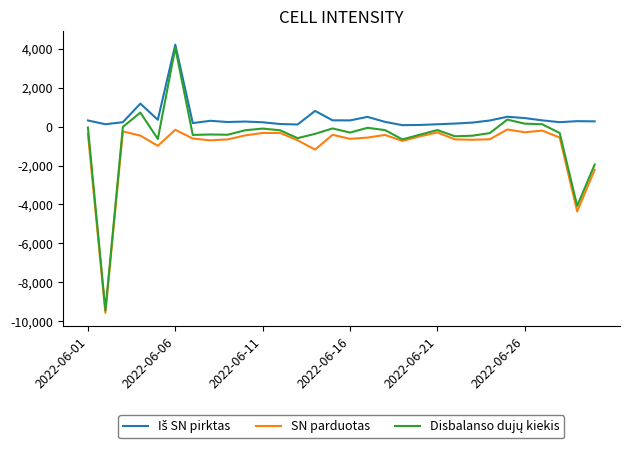

What is the smallest value displayed?

-9570.5